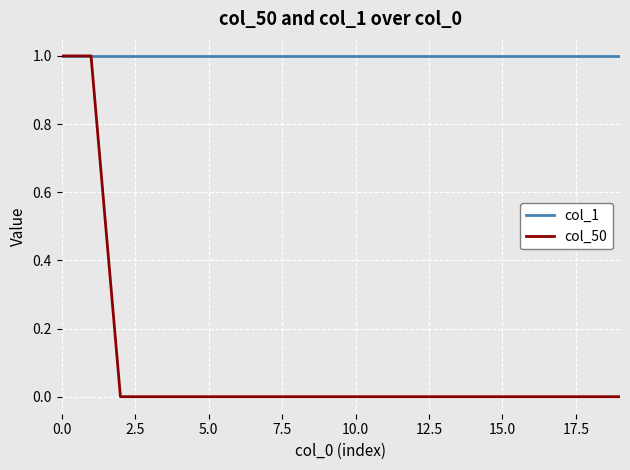

Which series has the largest total across all categories?

col_1